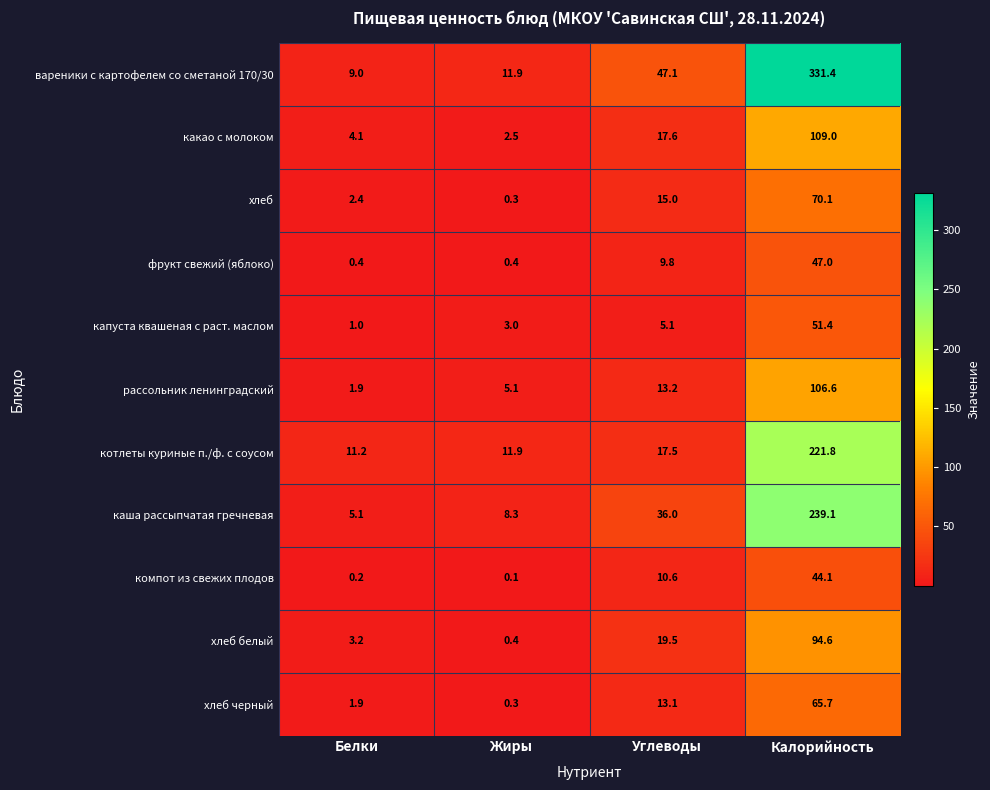

Which category has the lowest value in the хлеб белый series?

Жиры